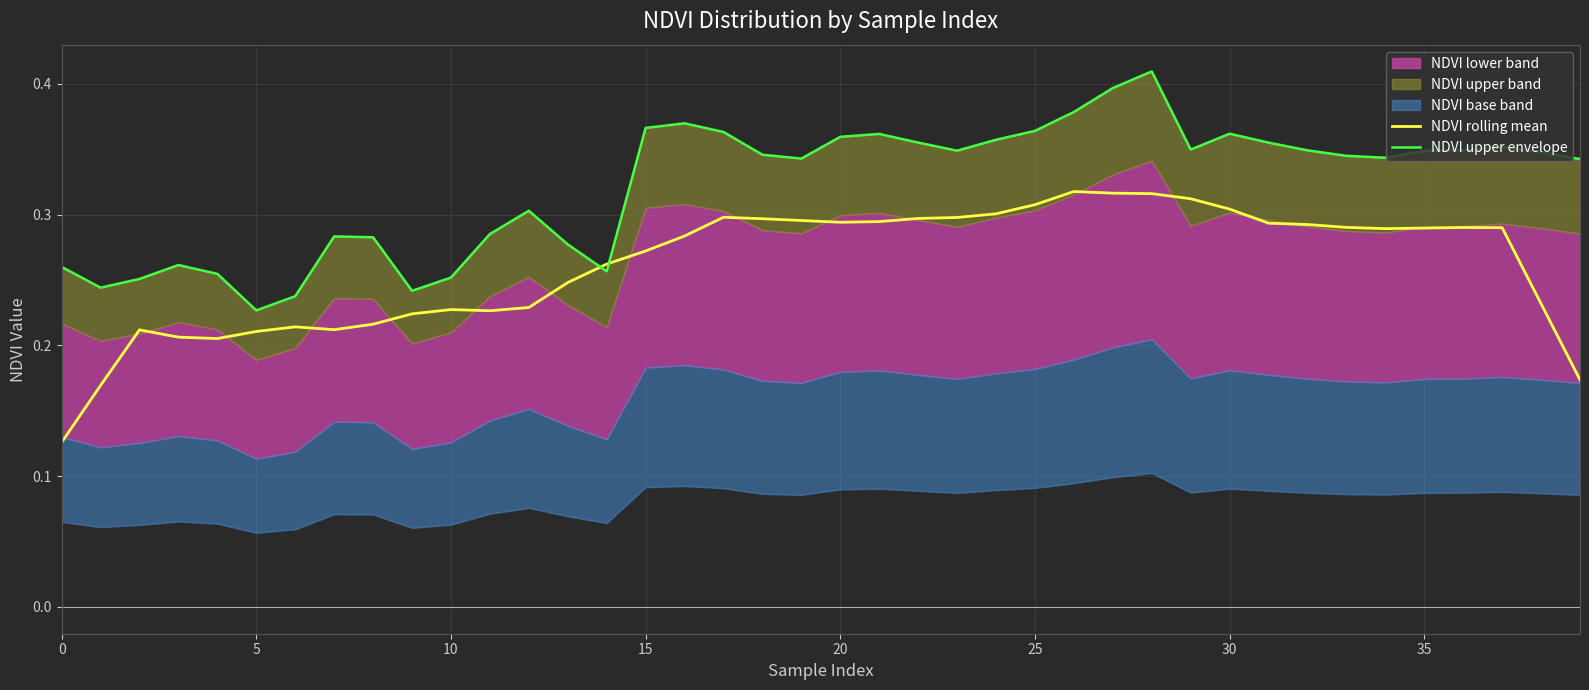

What is the value of the NDVI upper envelope point at the 8th from the left?

0.3